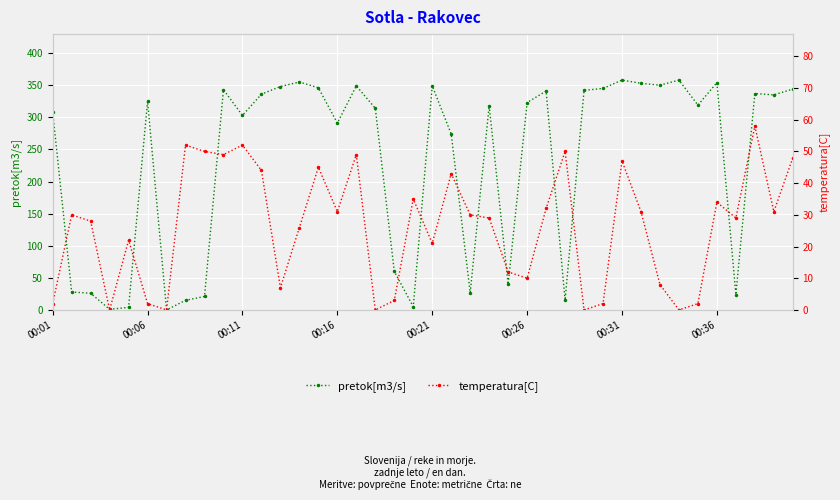

Which series has the largest total across all categories?

pretok[m3/s]